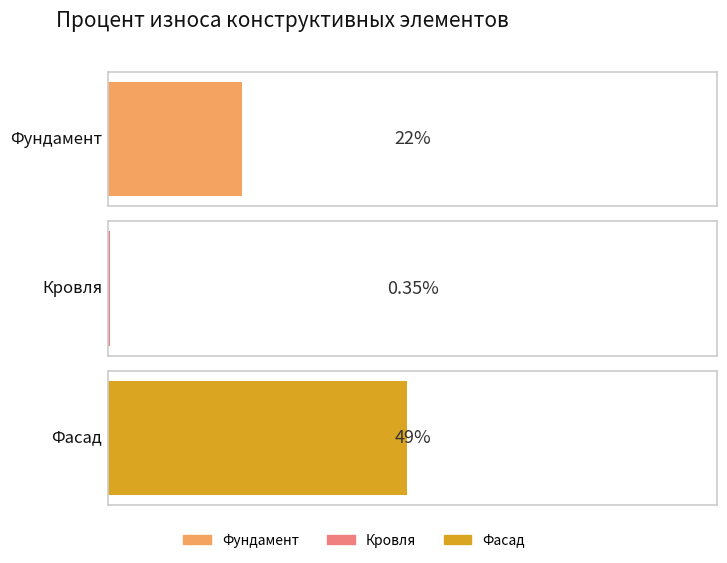

How many data points are above 22?

1